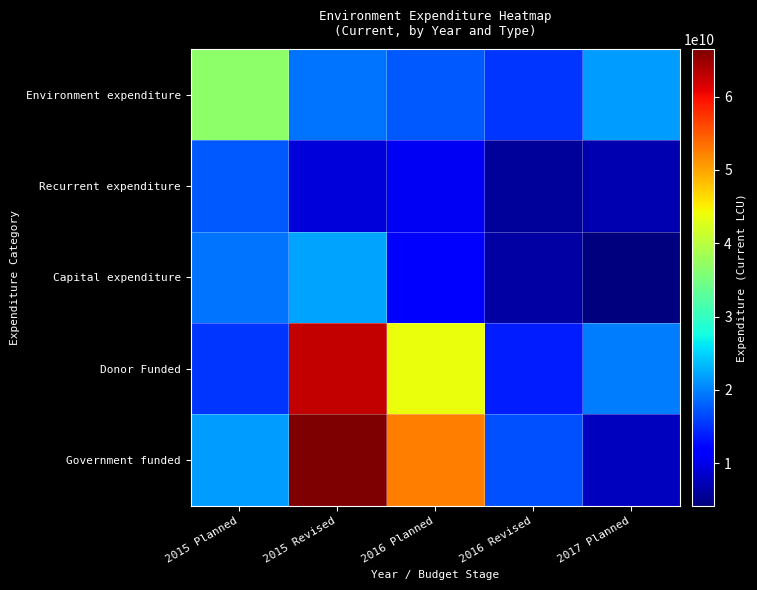

Reading left to right, extract all data points from this chart.

Environment expenditure: 2015 Planned=36823415000	2015 Revised=19216600000	2016 Planned=17606815000	2016 Revised=15248000000	2017 Planned=21575415000
Recurrent expenditure: 2015 Planned=17606815000	2015 Revised=9179765260	2016 Planned=10599844483	2016 Revised=5740111106	2017 Planned=7033939941
Capital expenditure: 2015 Planned=19216600000	2015 Revised=22168829078	2016 Planned=11568984595	2016 Revised=6264927477	2017 Planned=4234648315
Donor Funded: 2015 Planned=15248000000	2015 Revised=62831580000	2016 Planned=43779930000	2016 Revised=13953235328	2017 Planned=19735853486
Government funded: 2015 Planned=21575415000	2015 Revised=66503670000	2016 Planned=52636077000	2016 Revised=17074163314	2017 Planned=7694108358